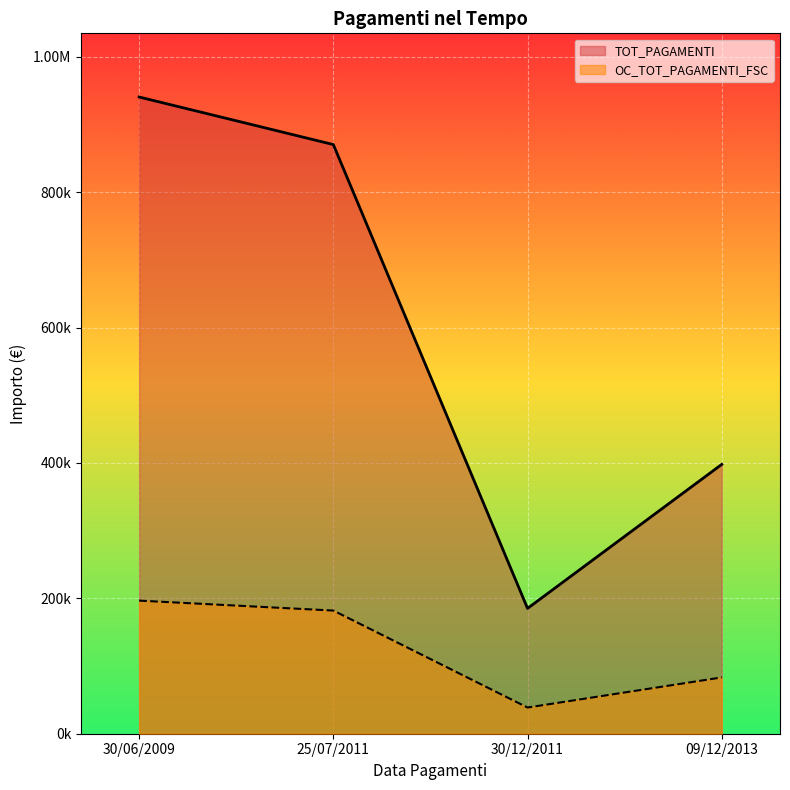

At how many categories does at least one series exceed 168679?

4